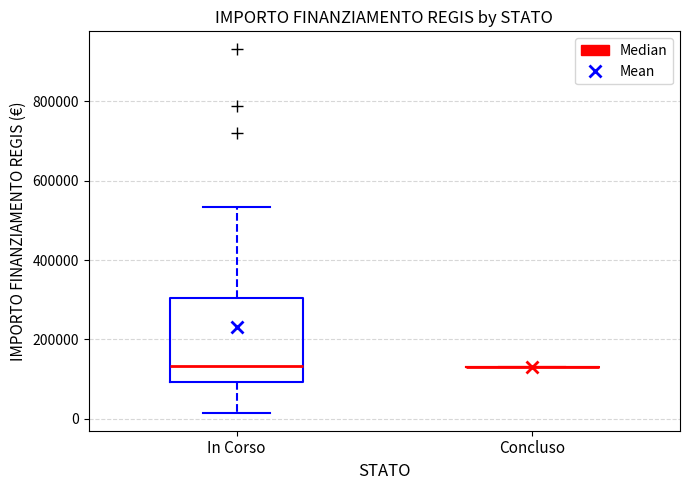

Reading left to right, transcribe this box plot: for each box, give where its median line is, the range the box spans, and where its two whiskers end, as read against the y-axis. The values are not printed on the chart, so give them approximately, as read against the axis.

In Corso: median 140000, box 100000 to 300000, whiskers 20000 to 540000
Concluso: box collapsed to a line at 140000, whiskers 140000 to 140000